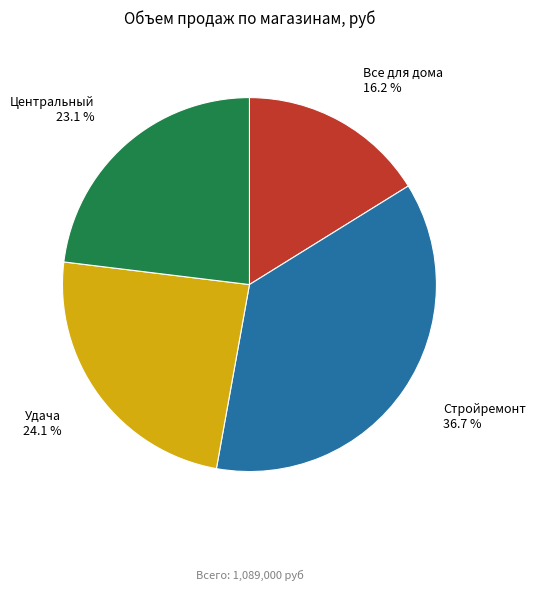

Does any single category account for the majority?

No